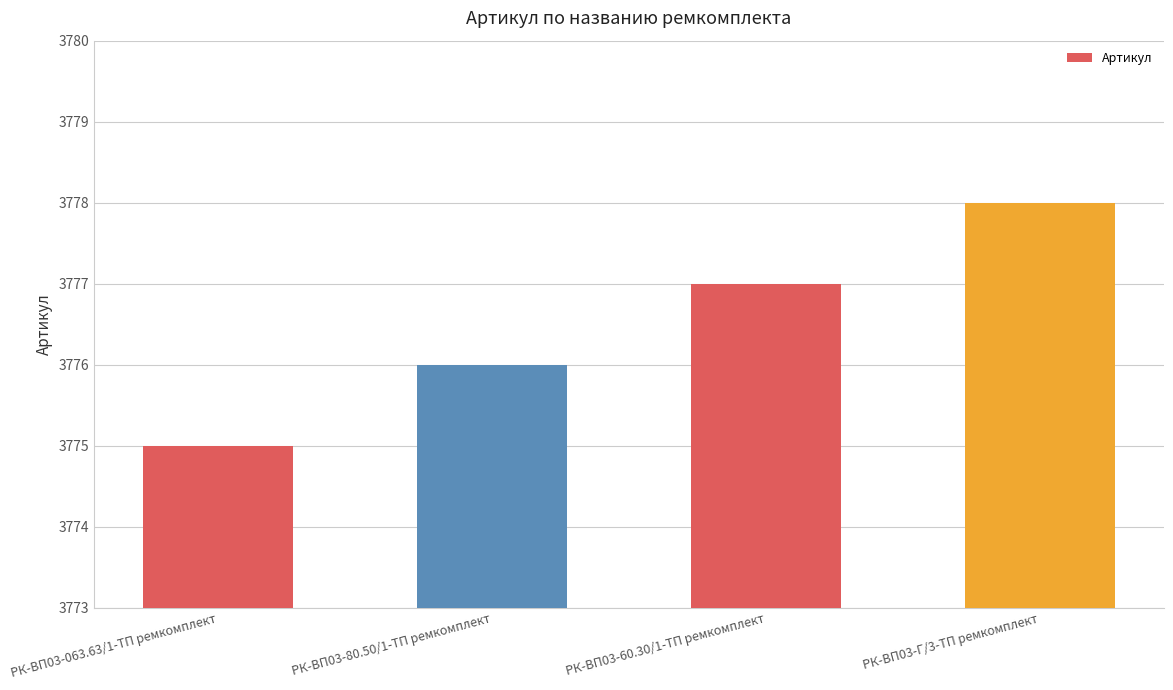

What is the sum of the values at РК-ВП03-063.63/1-ТП ремкомплект and РК-ВП03-Г/3-ТП ремкомплект?

7553